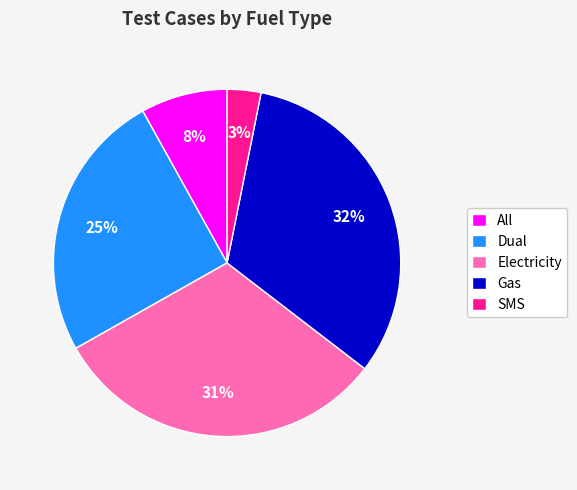

What percentage is the Electricity slice, to the nearest percent?

31%